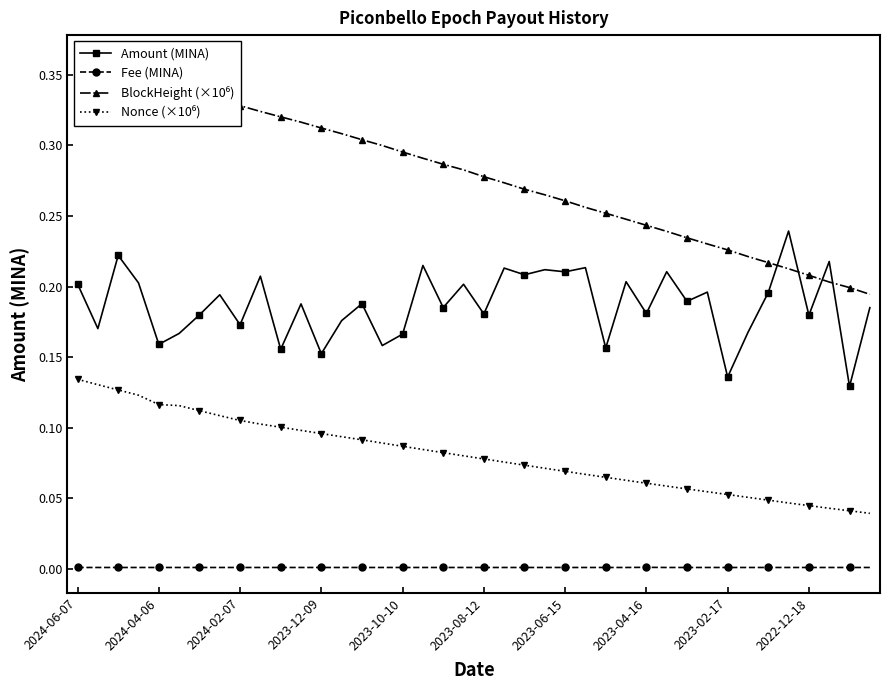

Is it true that Fee (MINA) equals 0.0 at 2024-04-06?

True